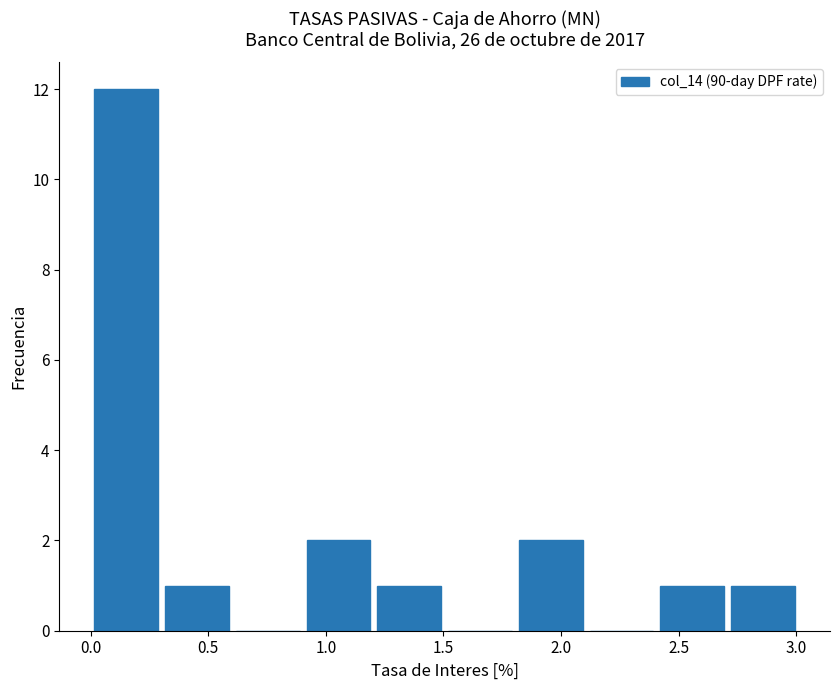

What is the height of the bar covering 0.0 to 0.3 on the x-axis? Neither the bar edges nor the heights are printed on the chart, so give them approximately, as read against the axes.

12